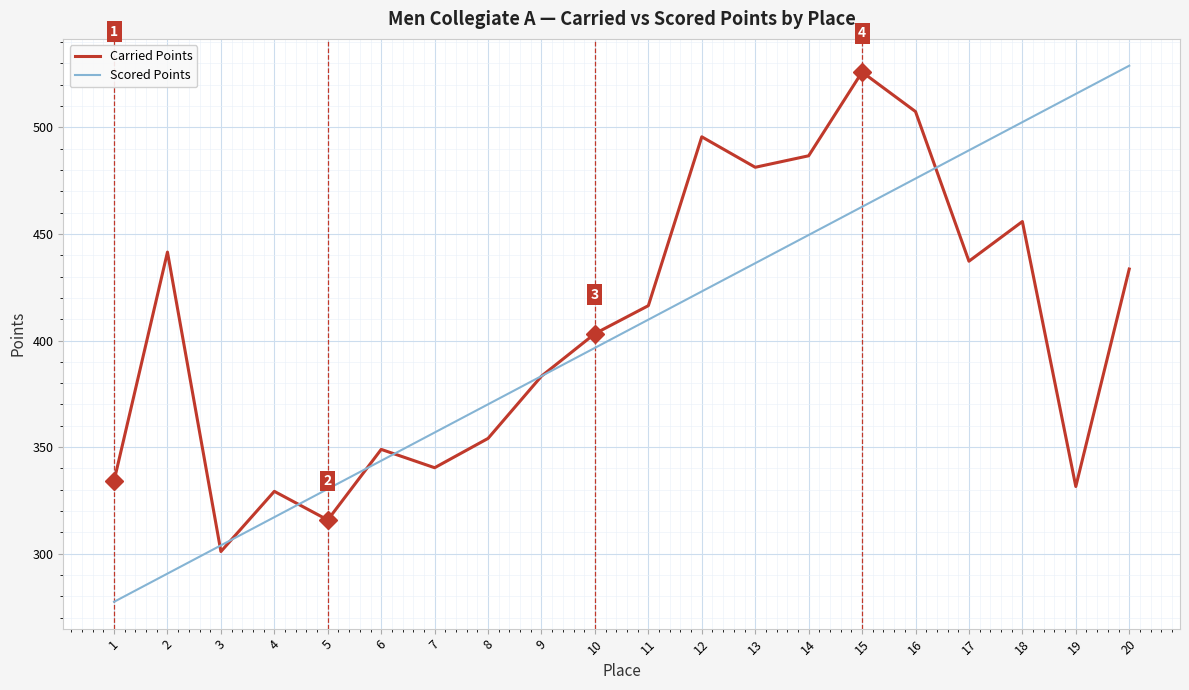

At which category does Carried Points reach its first local valley?

3